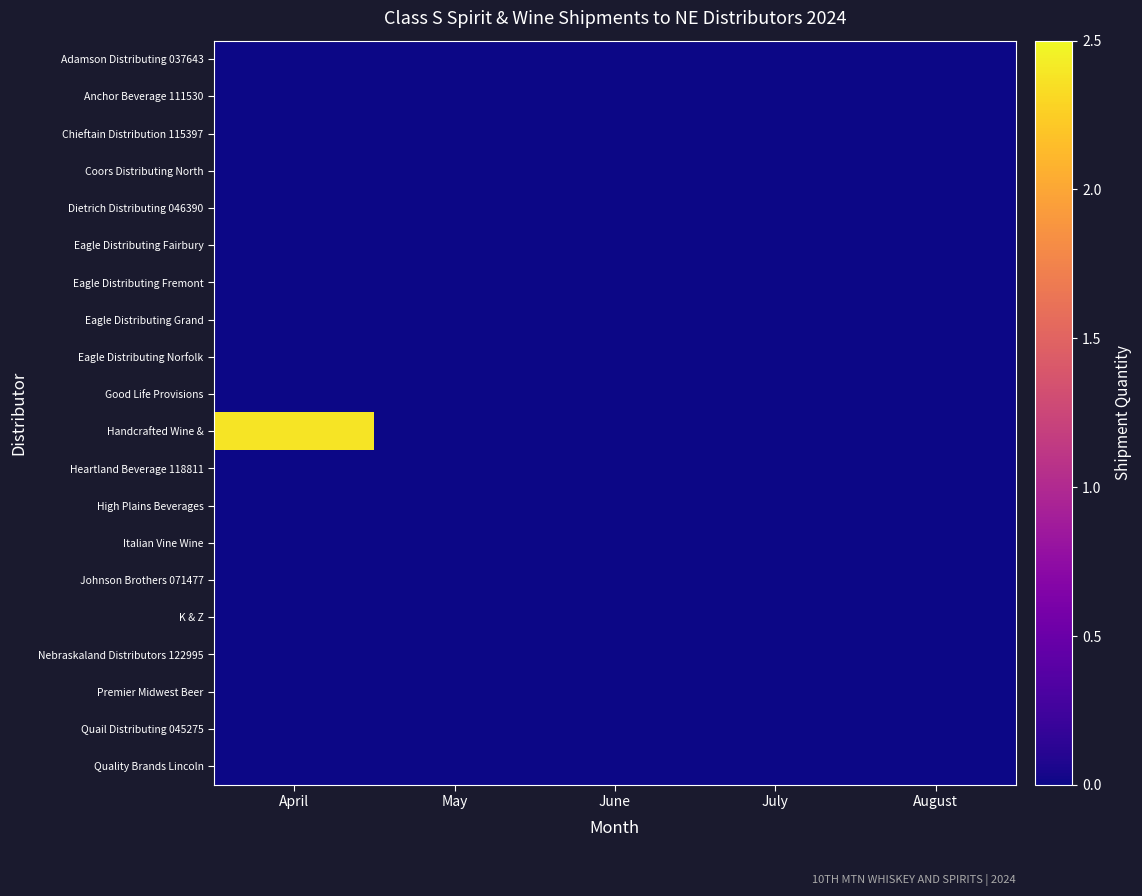

At how many categories does at least one series exceed 1?

1